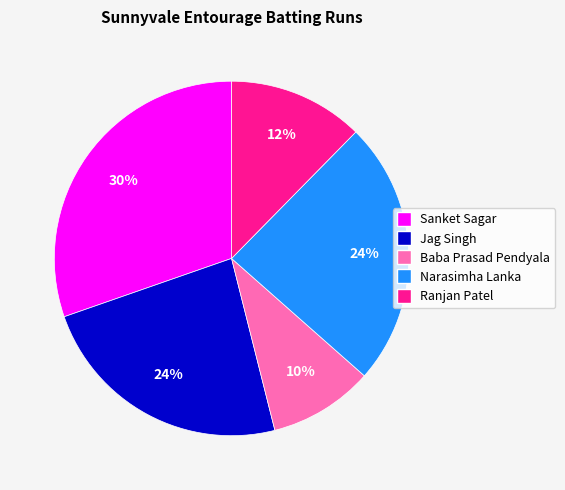

To the nearest percent, what is the difference between the Jag Singh and Baba Prasad Pendyala slice percentages?

14%